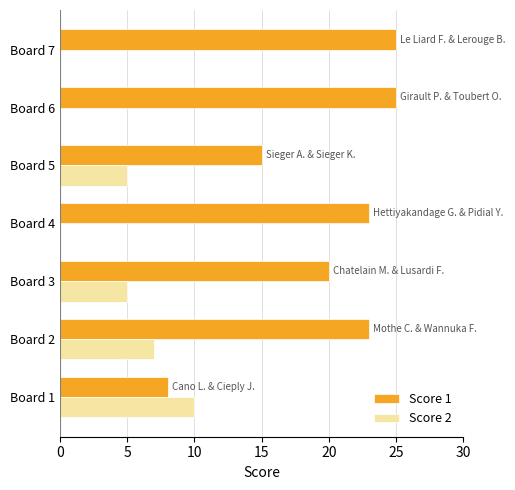

What is the sum of the Score 2 values at Board 1 and Board 2?

17